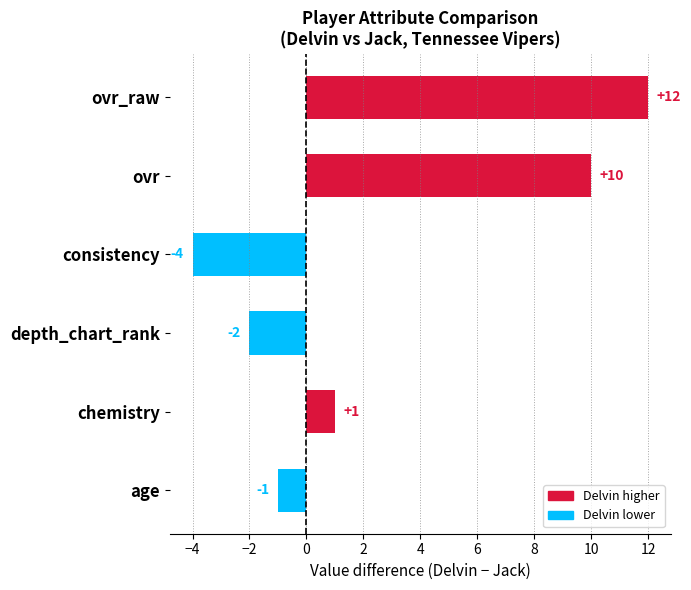

Rank the categories by value from highest to lowest.

ovr_raw, ovr, chemistry, age, depth_chart_rank, consistency